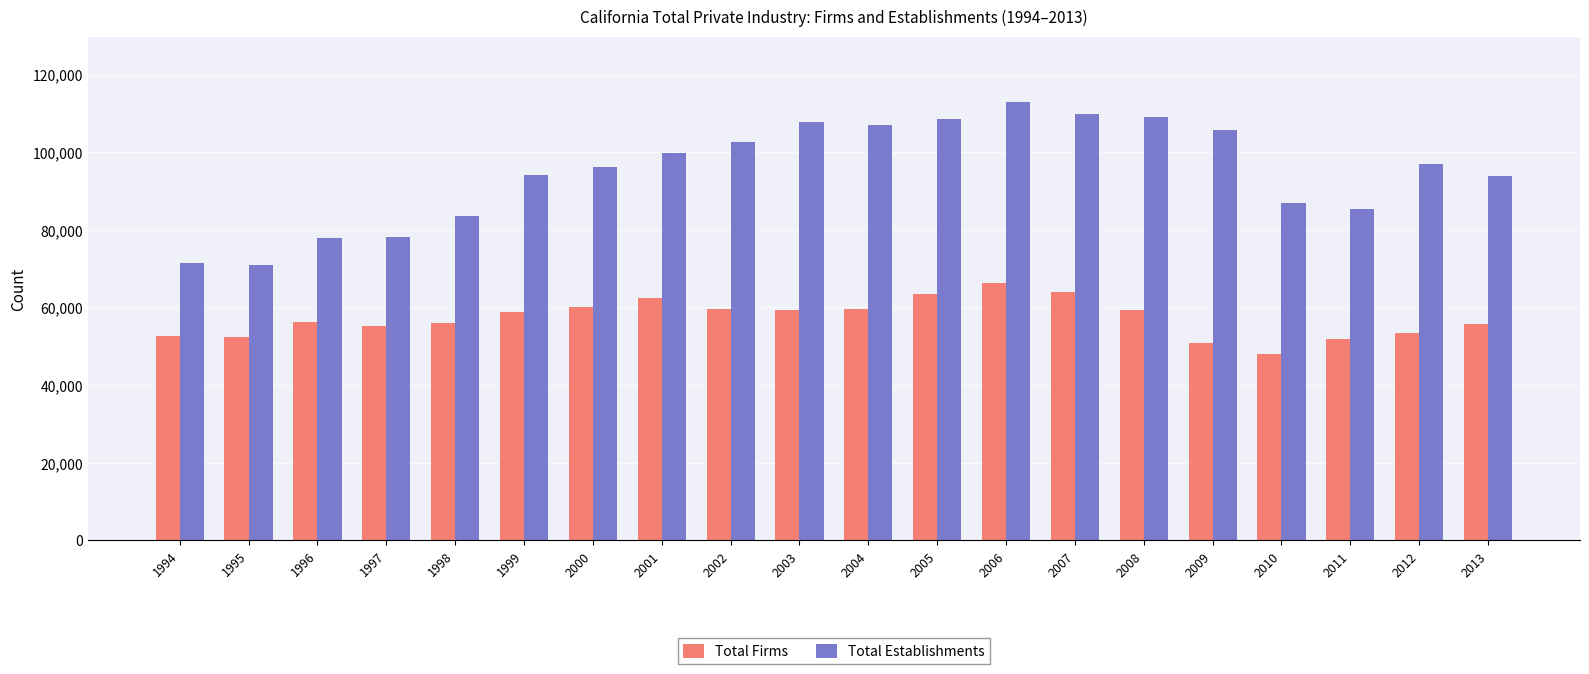

List the series in order of their peak value, highest first.

Total Establishments, Total Firms